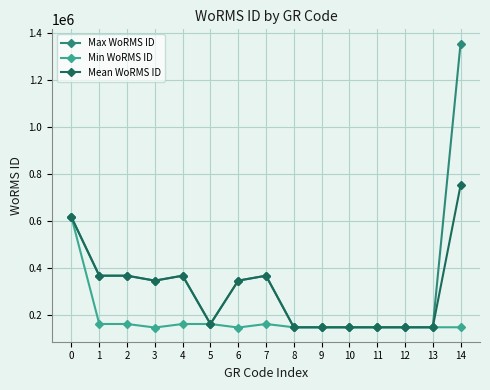

What is the sum of the Mean WoRMS ID values at 3 and 2?

712112